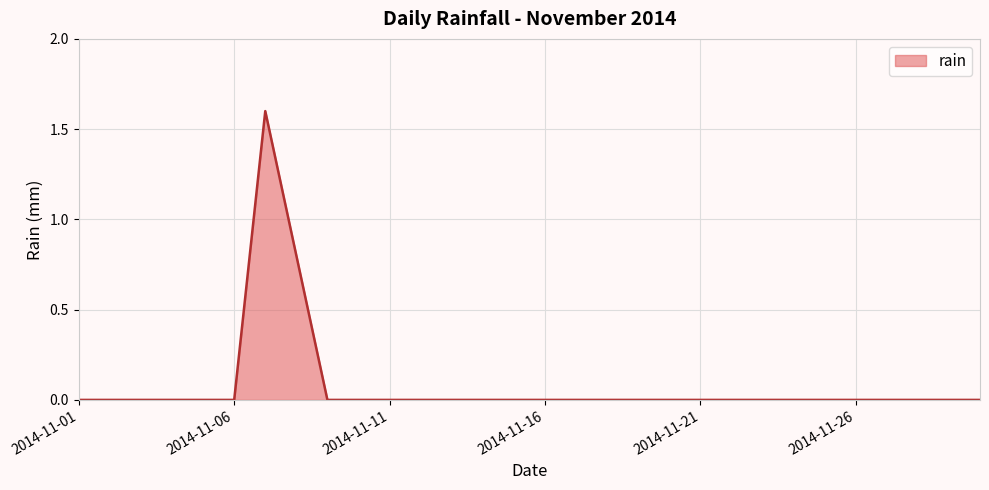

Reading right to left, what are all the values shown in this chart?

0.0	0.0	0.0	0.0	0.0	0.0	0.0	0.0	0.0	0.0	0.0	0.0	0.0	0.0	0.0	0.0	0.0	0.0	0.0	0.0	0.0	0.0	0.8	1.6	0.0	0.0	0.0	0.0	0.0	0.0